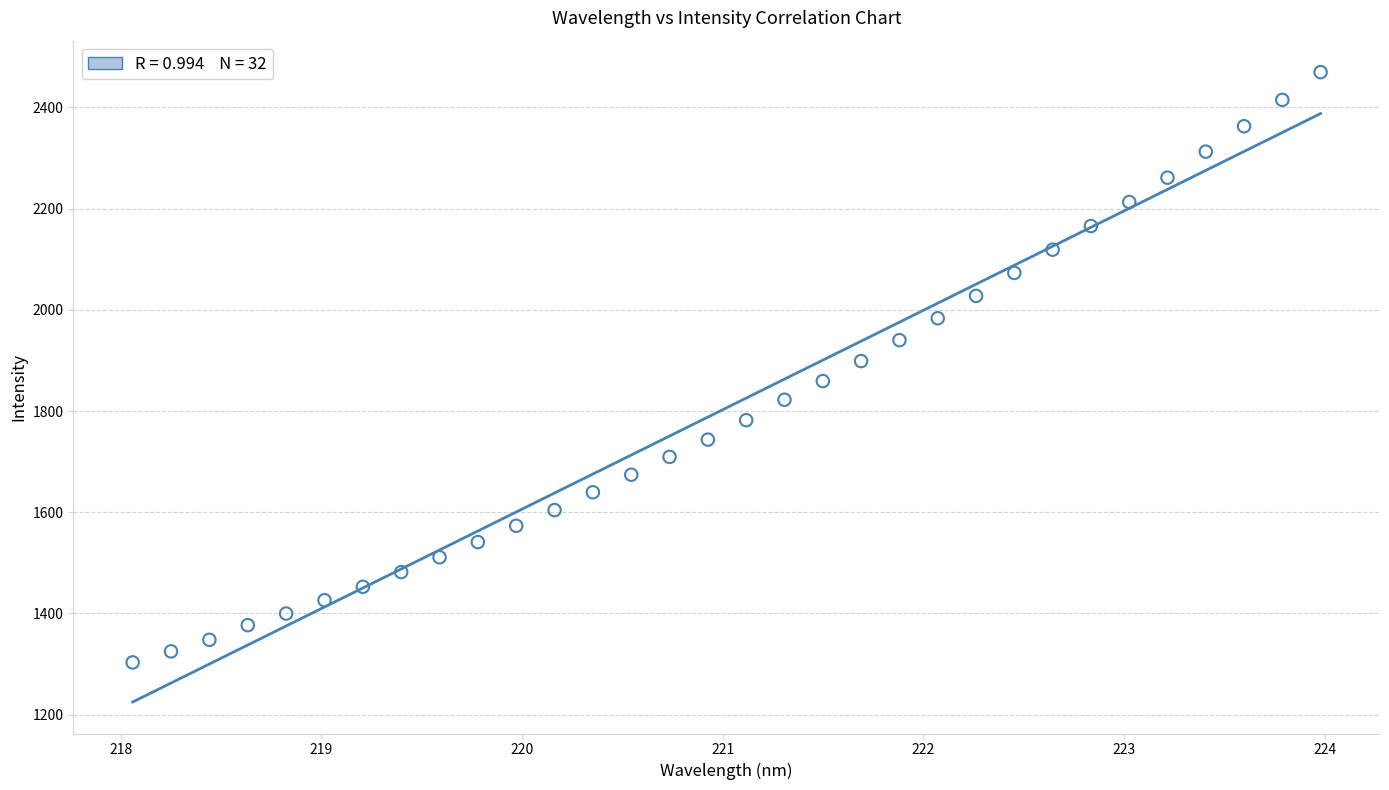

What is the range of Y values (max minus min)?

1166.5